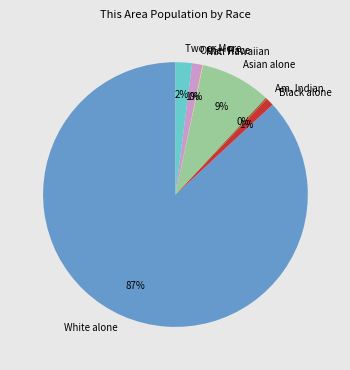

Is it true that Black alone is 1% of the pie?

True